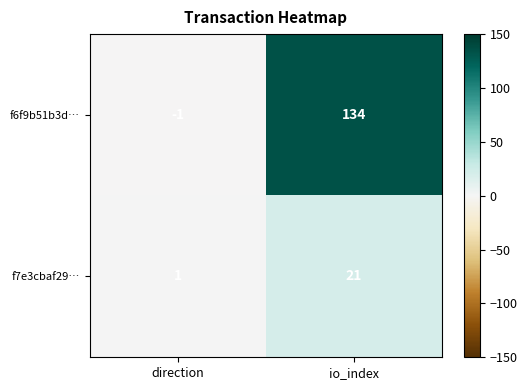

At which label is f6f9b51b3d… closest to 66?

direction